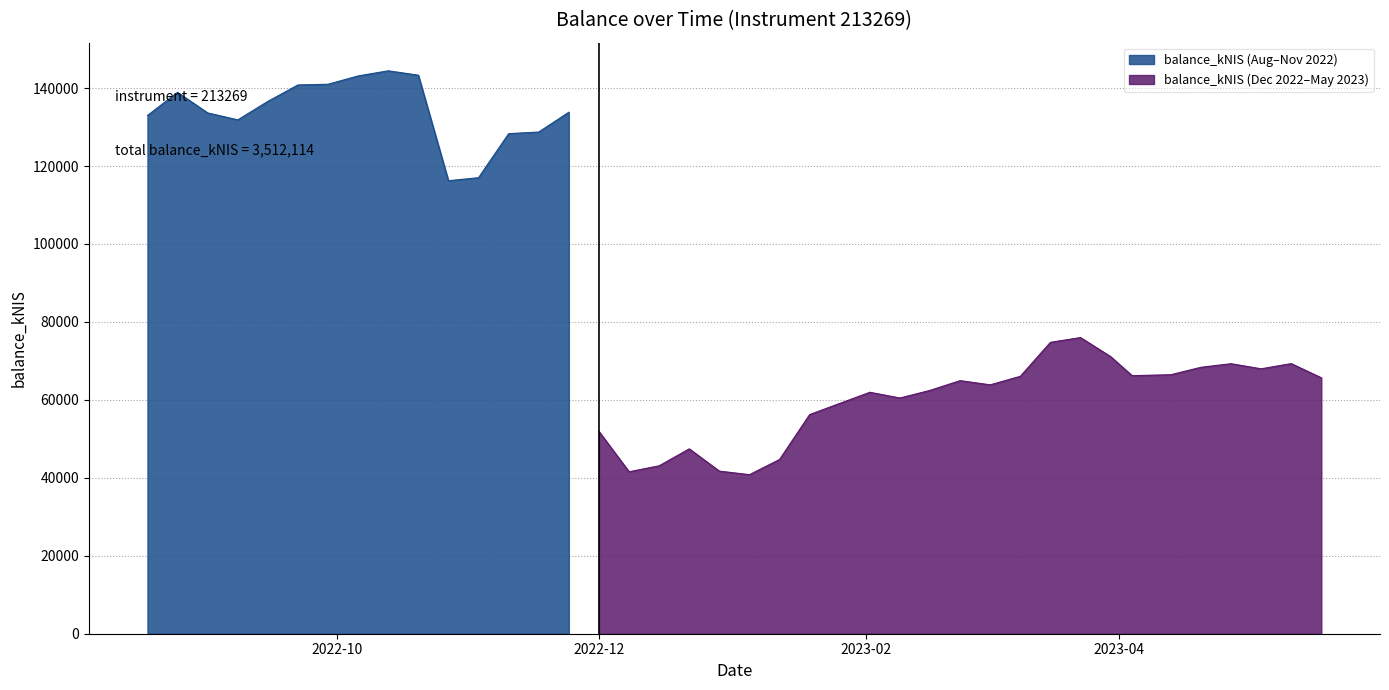

What is the change in value from 2022-09-01 to 2023-01-12?

-88932.1